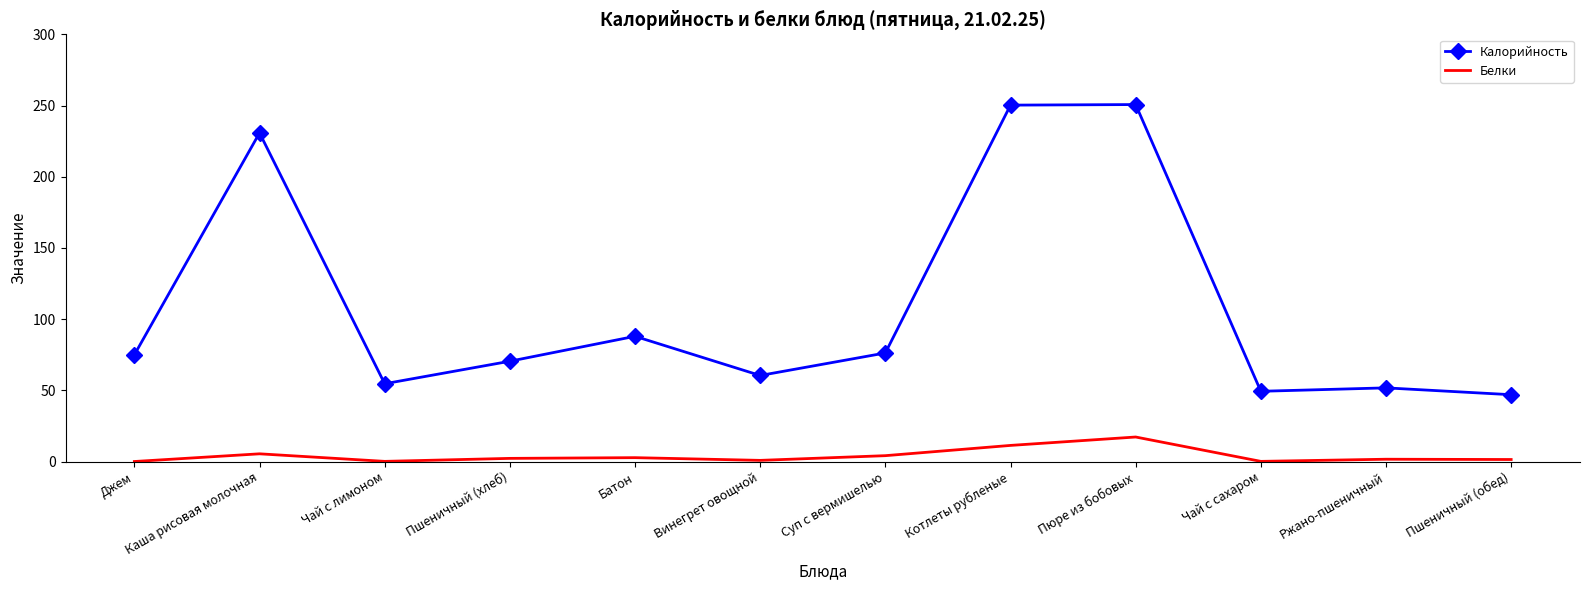

What is the total value across all series at Суп с вермишелью?

80.5